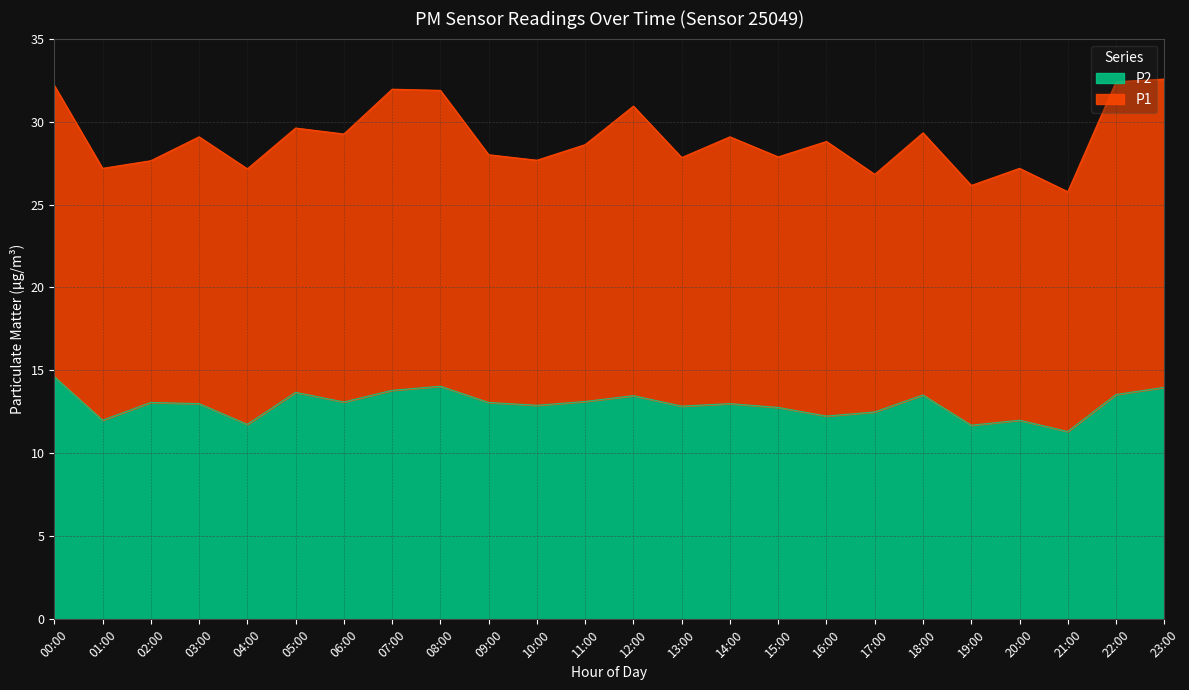

Does the chart display data point markers on the line(s)?

No